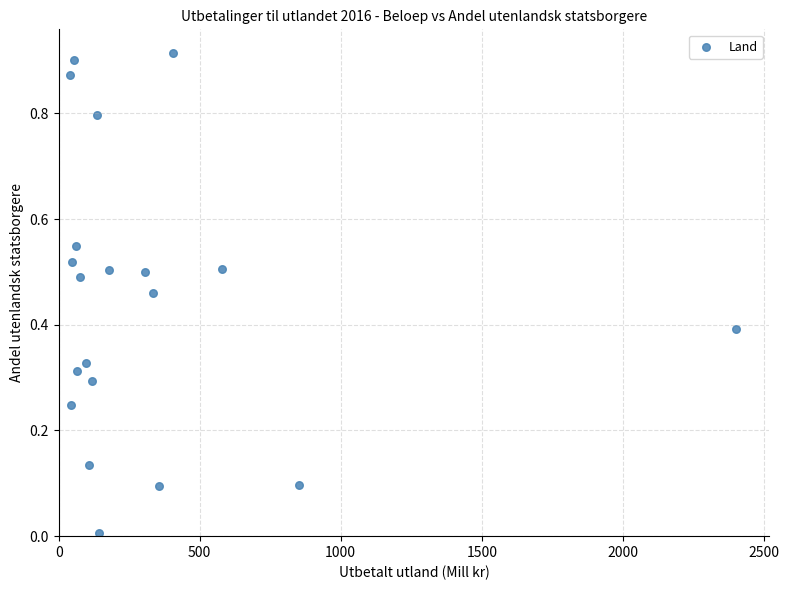

What is the range of X values (max minus min)?

2359.1